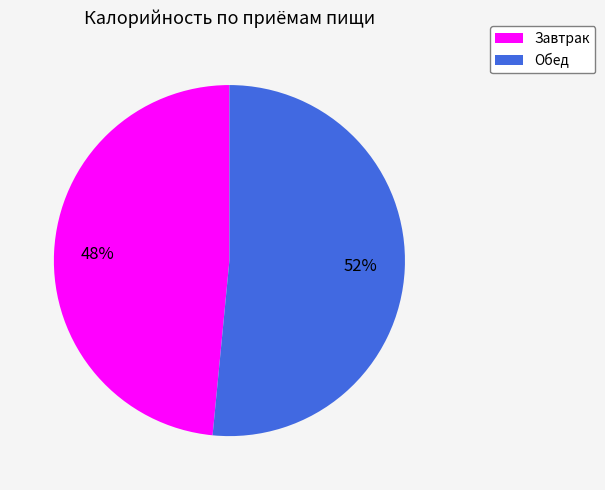

To the nearest percent, what is the average slice percentage?

50%